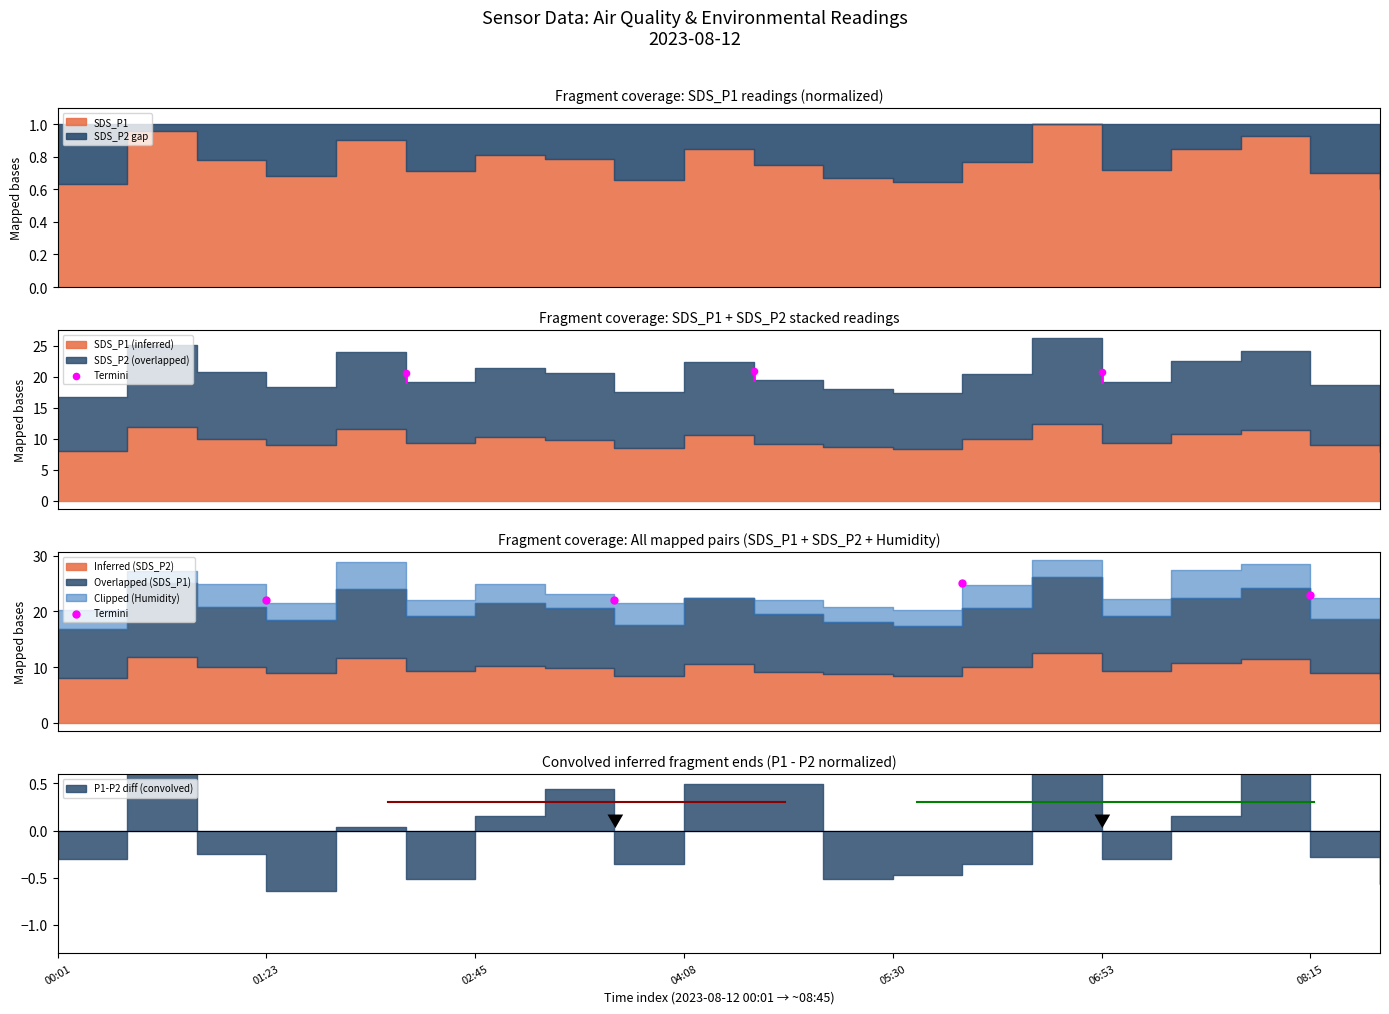

What is the change in value from 00:01 to 01:23?

+0.3